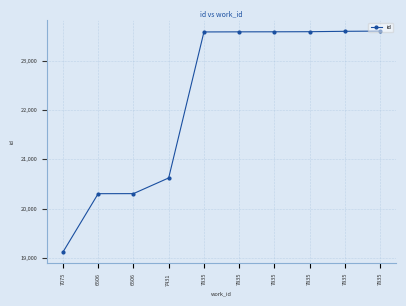

True or false: there are more than 1 points higher than both neighbors.

False